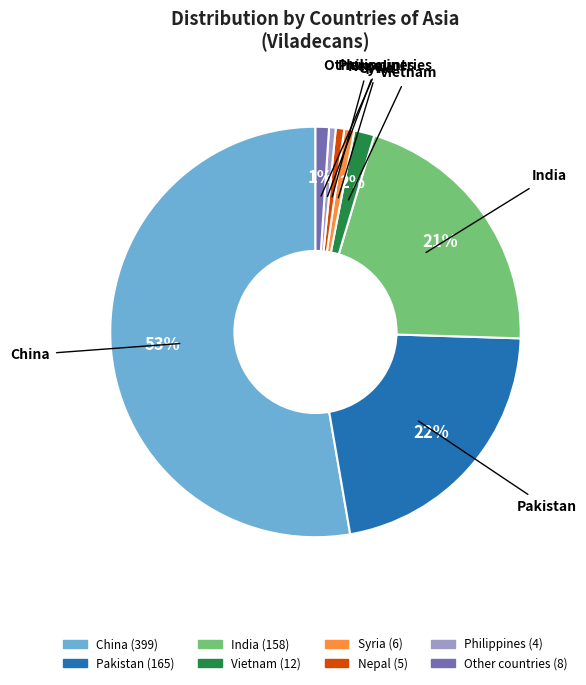

Is it true that Nepal is 1% of the pie?

True